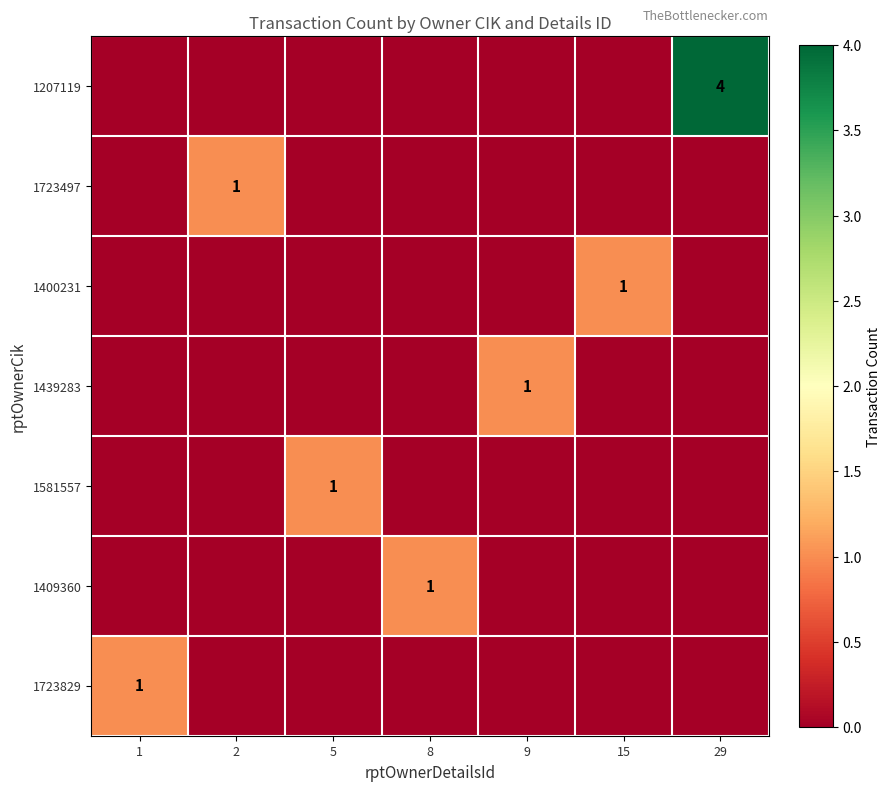

At which category is the sum across all series the highest?

29